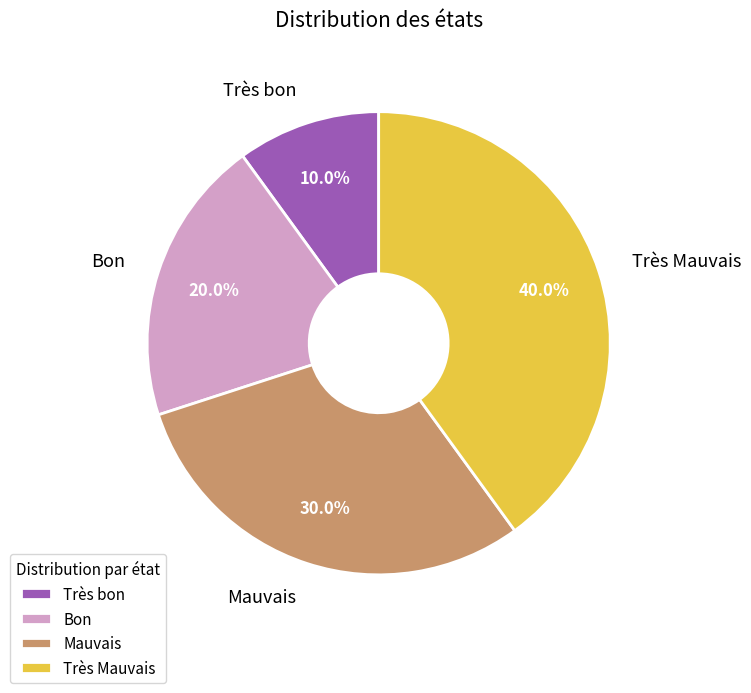

What percentage do Bon and Très bon together represent?

30.0%